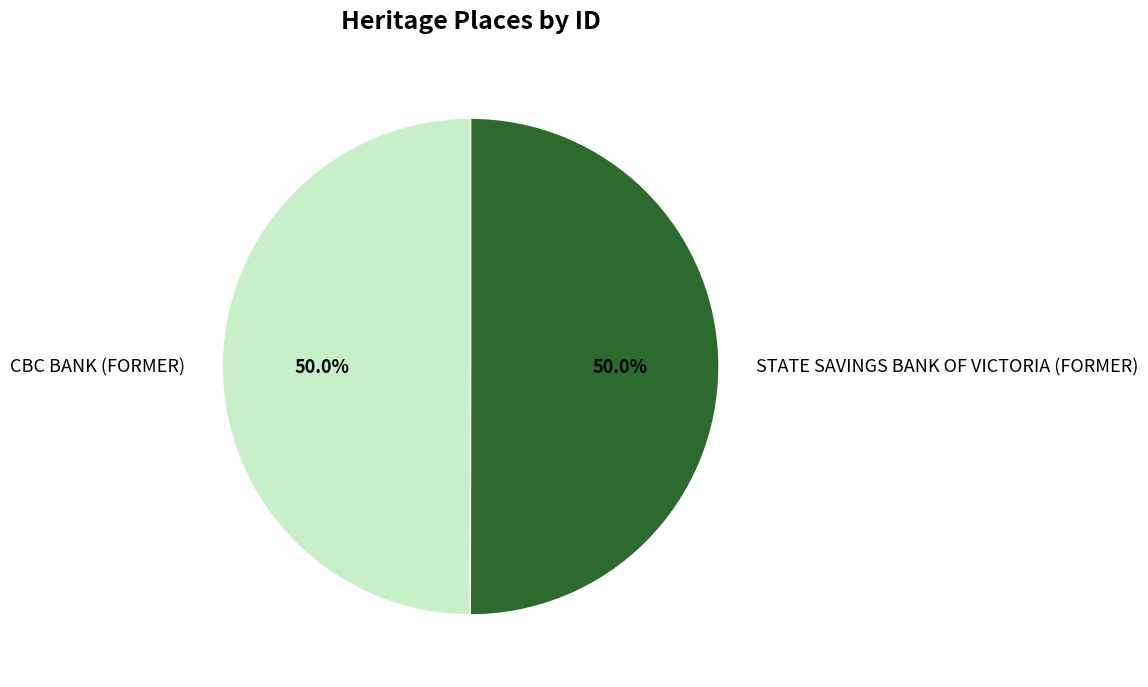

True or false: STATE SAVINGS BANK OF VICTORIA (FORMER) accounts for 50% of the total.

True